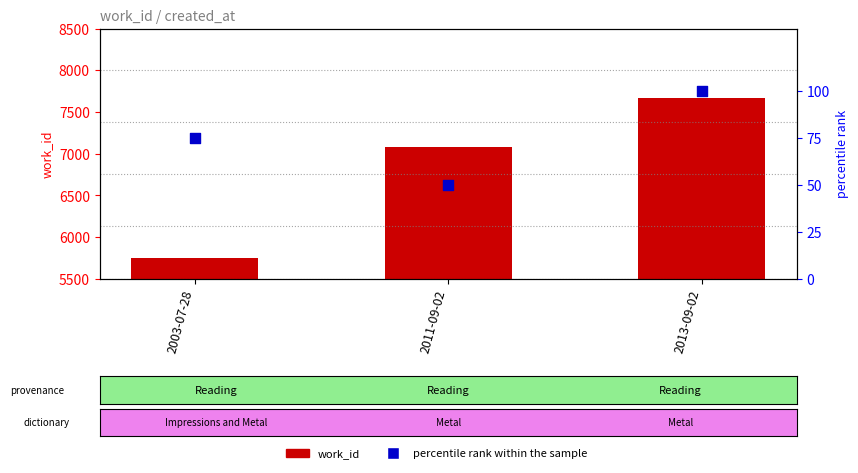

What is the total value across all series at 2011-09-02?

7130